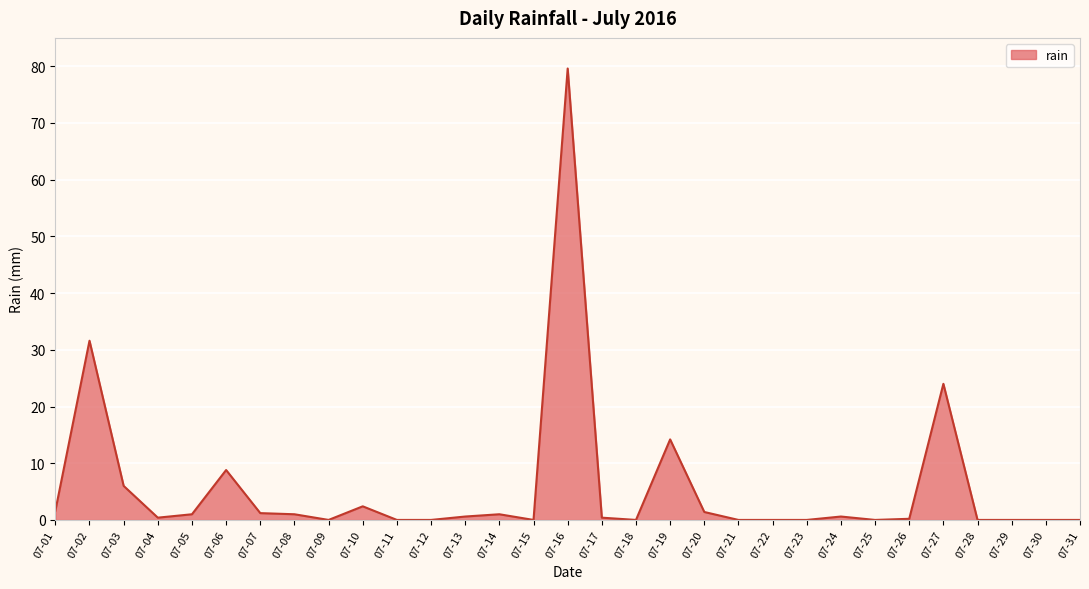

What is the sum of the values at 07-13 and 07-21?

0.6